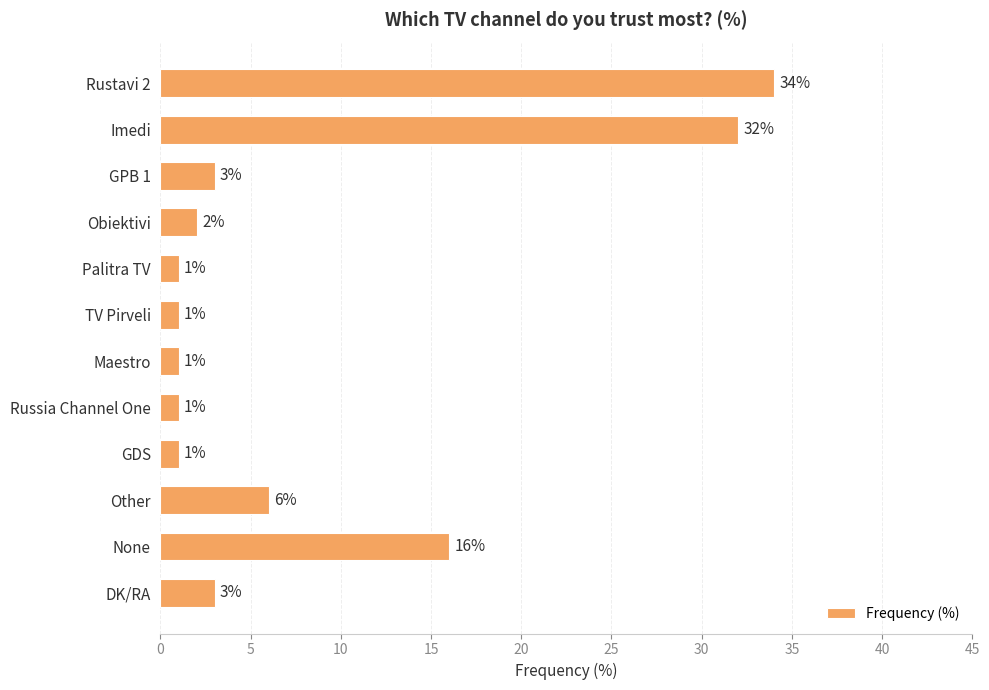

Between Other and Maestro, which is larger?

Other